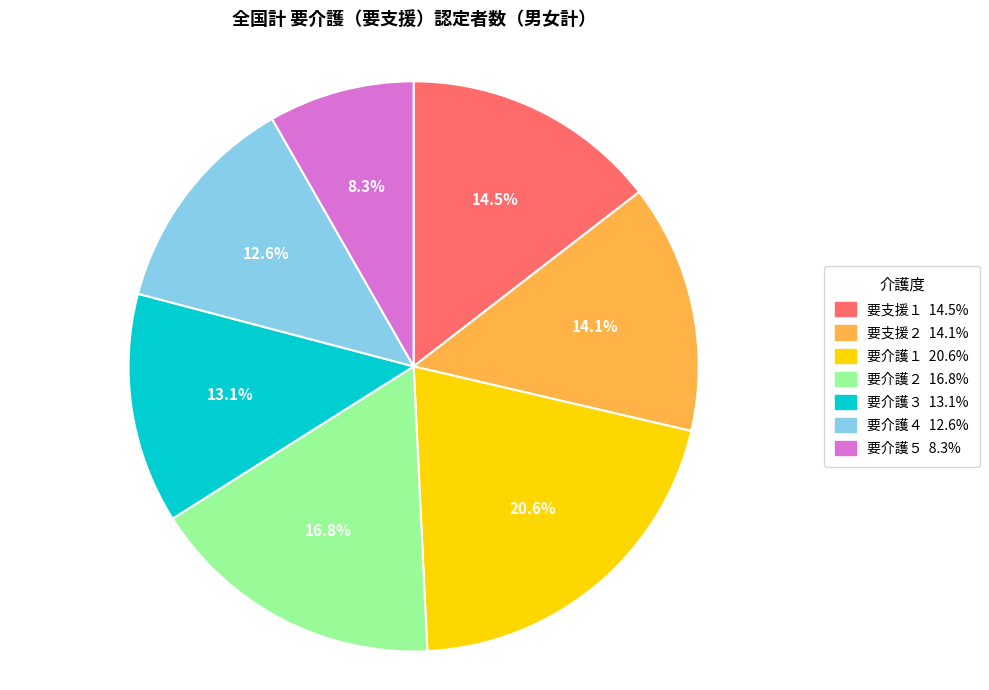

To the nearest percent, what is the difference between the largest and smallest slice percentages?

12%